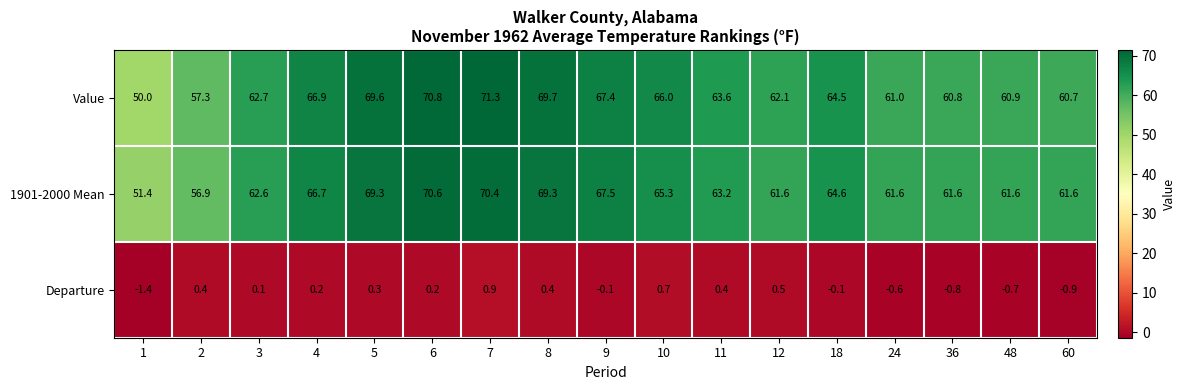

Is it true that Departure equals 0.9 at 7?

True